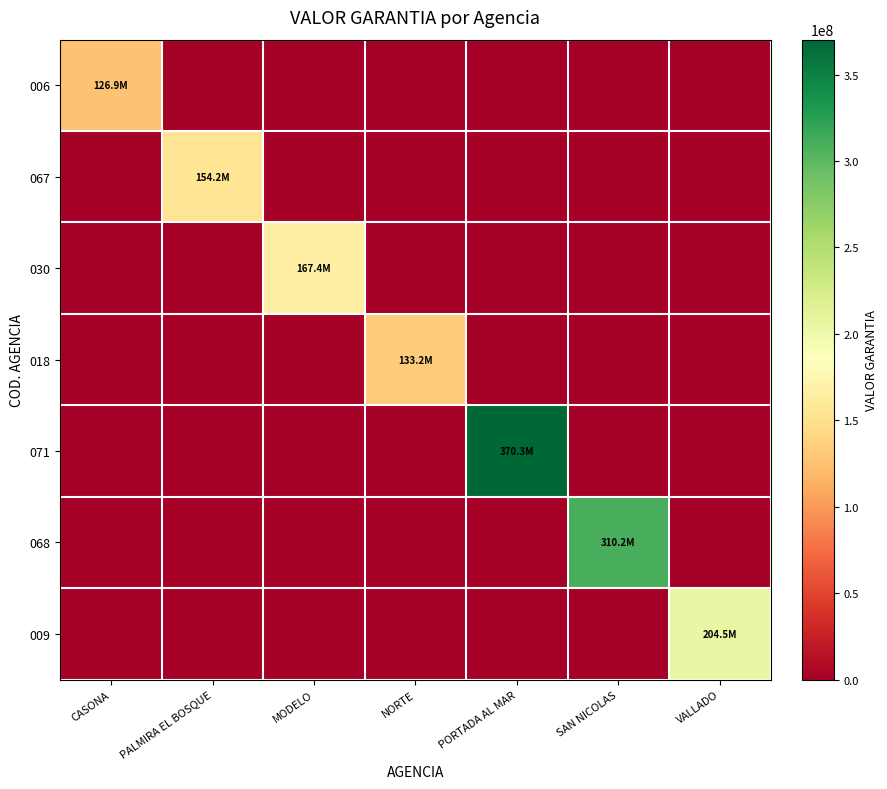

Which has a higher value, PALMIRA EL BOSQUE or SAN NICOLAS?

PALMIRA EL BOSQUE